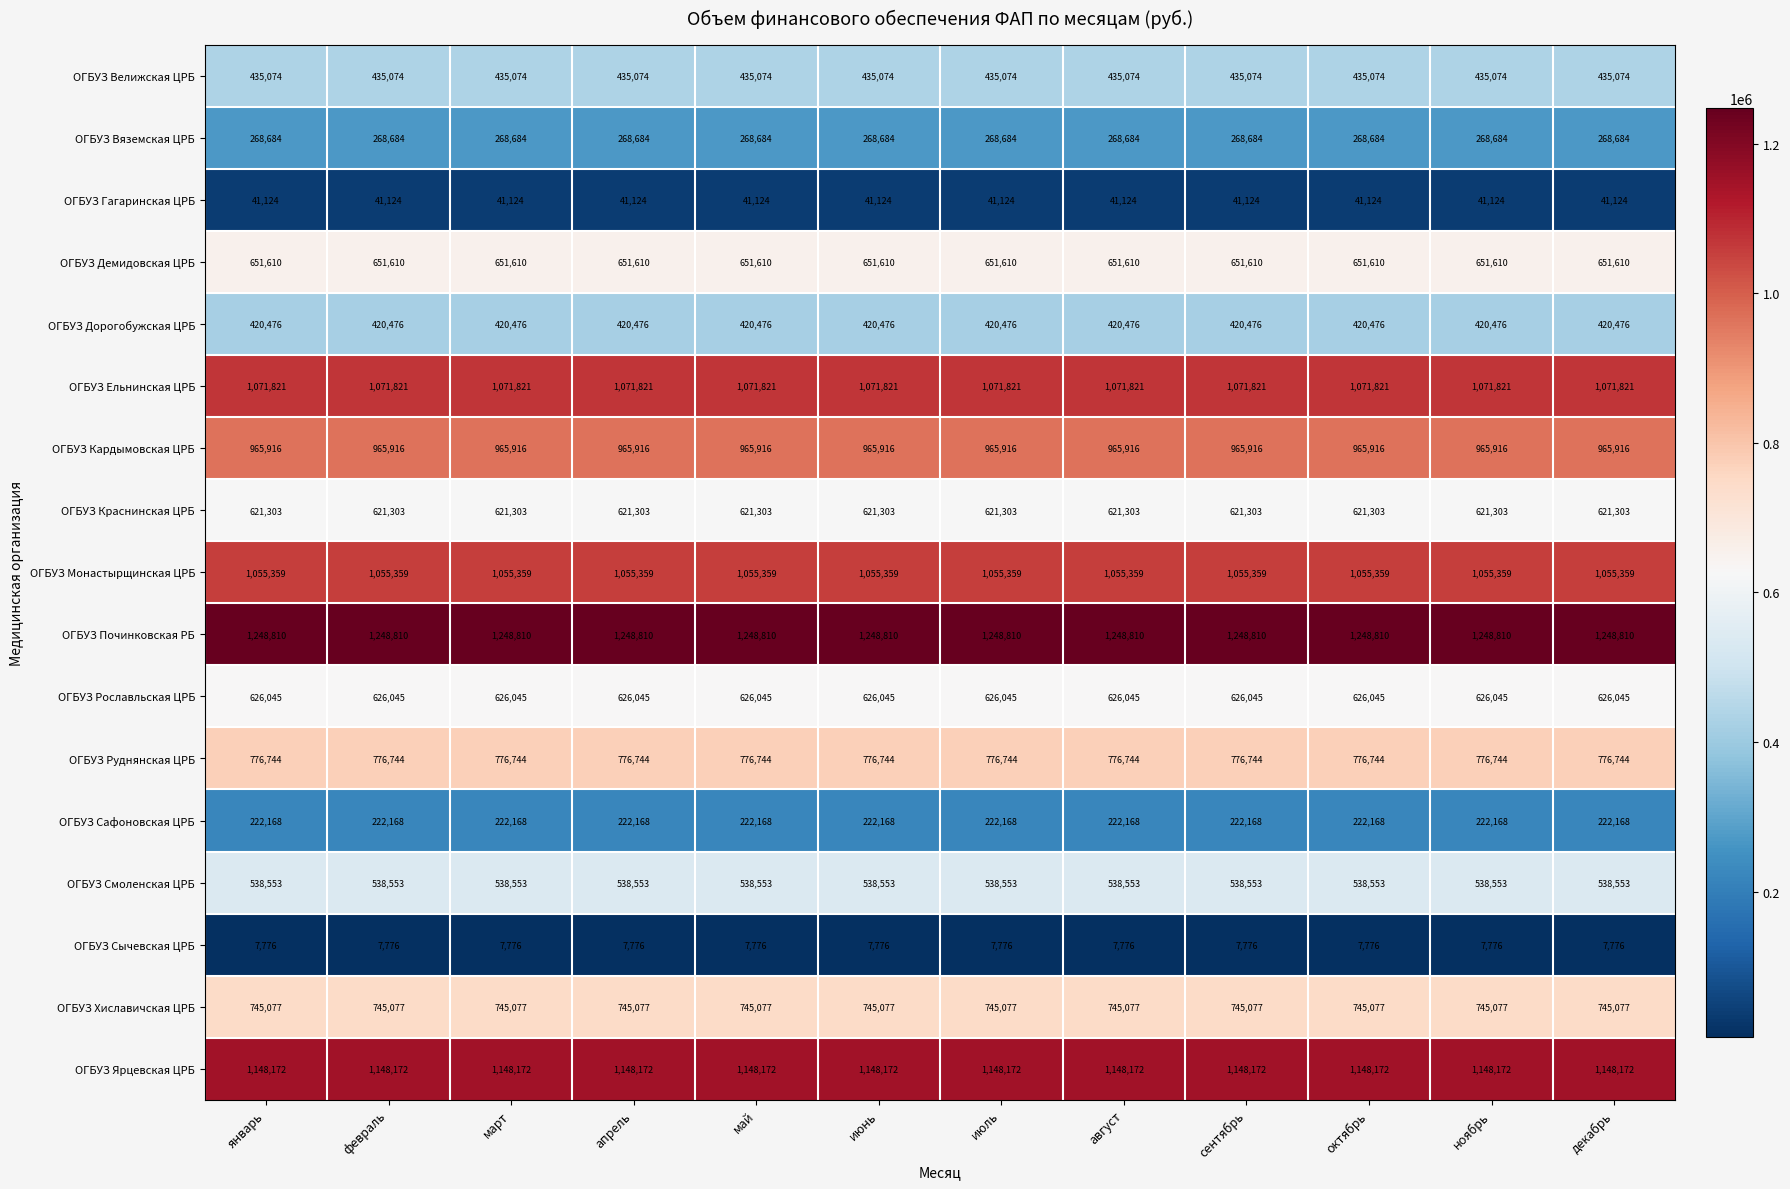

What is the lowest value of the ОГБУЗ Сычевская ЦРБ series?

7776